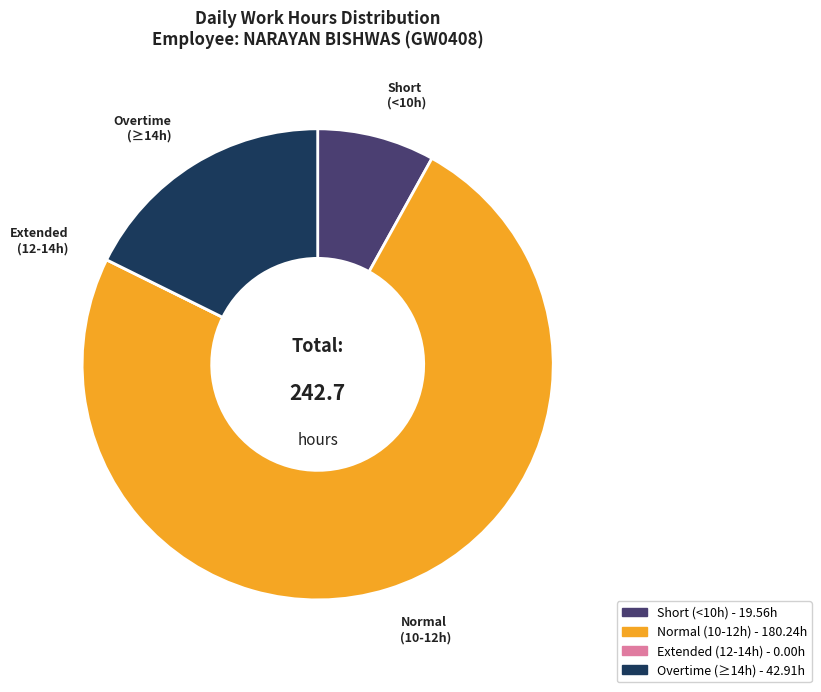

Is there a majority slice in this chart?

Yes